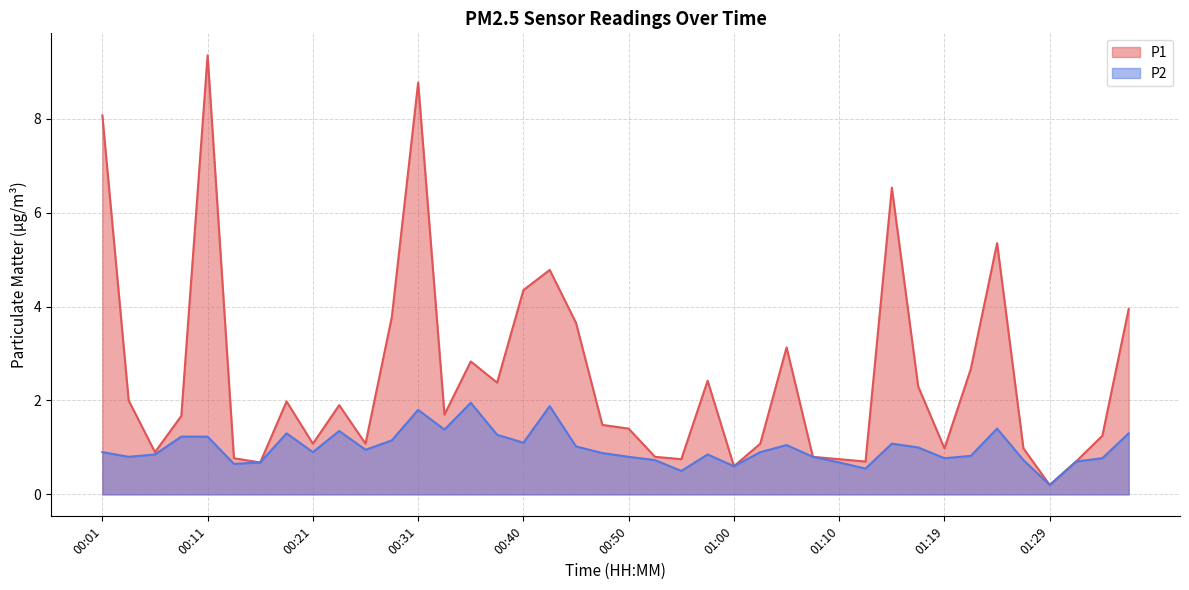

Reading left to right, extract all data points from this chart.

P1: 8.1	2.0	0.9	1.7	9.3	0.8	0.7	2.0	1.1	1.9	1.1	3.8	8.8	1.7	2.8	2.4	4.3	4.8	3.6	1.5	1.4	0.8	0.8	2.4	0.6	1.1	3.1	0.8	0.8	0.7	6.5	2.3	1.0	2.7	5.3	1.0	0.2	0.7	1.2	4.0
P2: 0.9	0.8	0.8	1.2	1.2	0.7	0.7	1.3	0.9	1.4	0.9	1.1	1.8	1.4	1.9	1.3	1.1	1.9	1.0	0.9	0.8	0.7	0.5	0.8	0.6	0.9	1.1	0.8	0.7	0.6	1.1	1.0	0.8	0.8	1.4	0.7	0.2	0.7	0.8	1.3